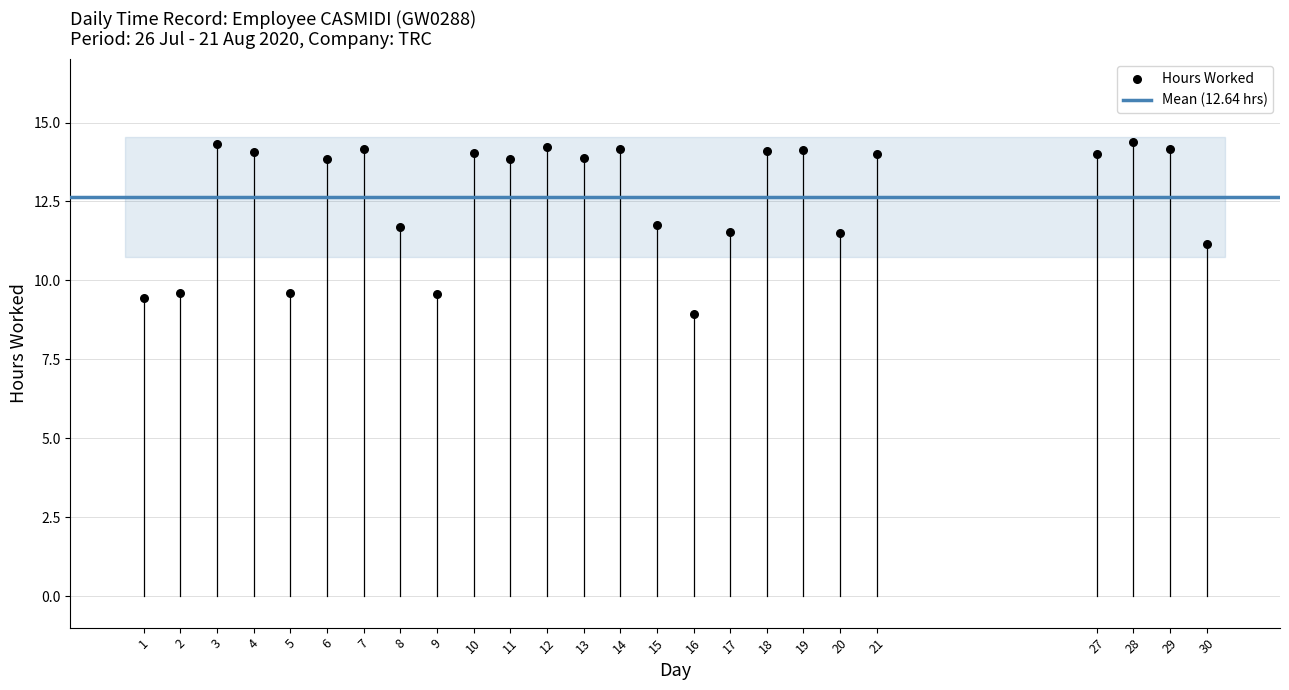

What is the range of X values (max minus min)?

29.0